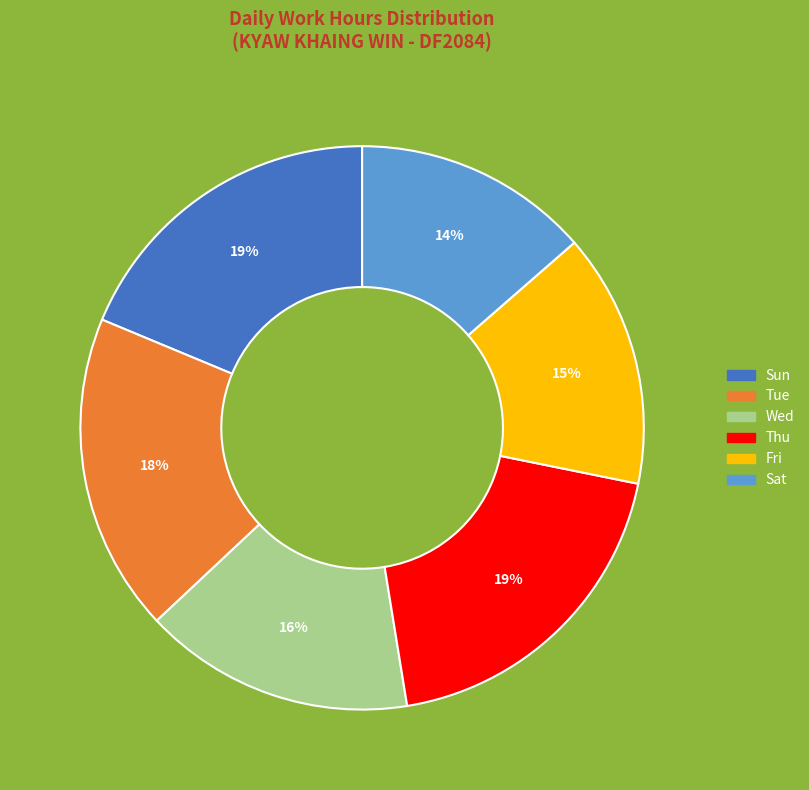

To the nearest percent, what is the average slice percentage?

17%